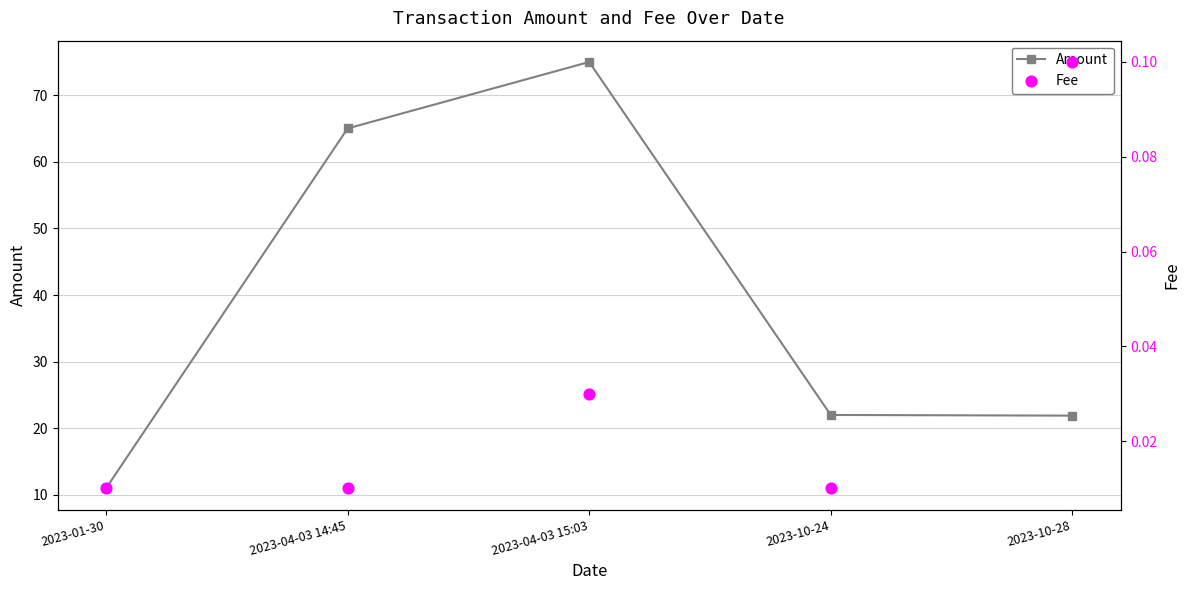

Which series has the largest total across all categories?

Amount